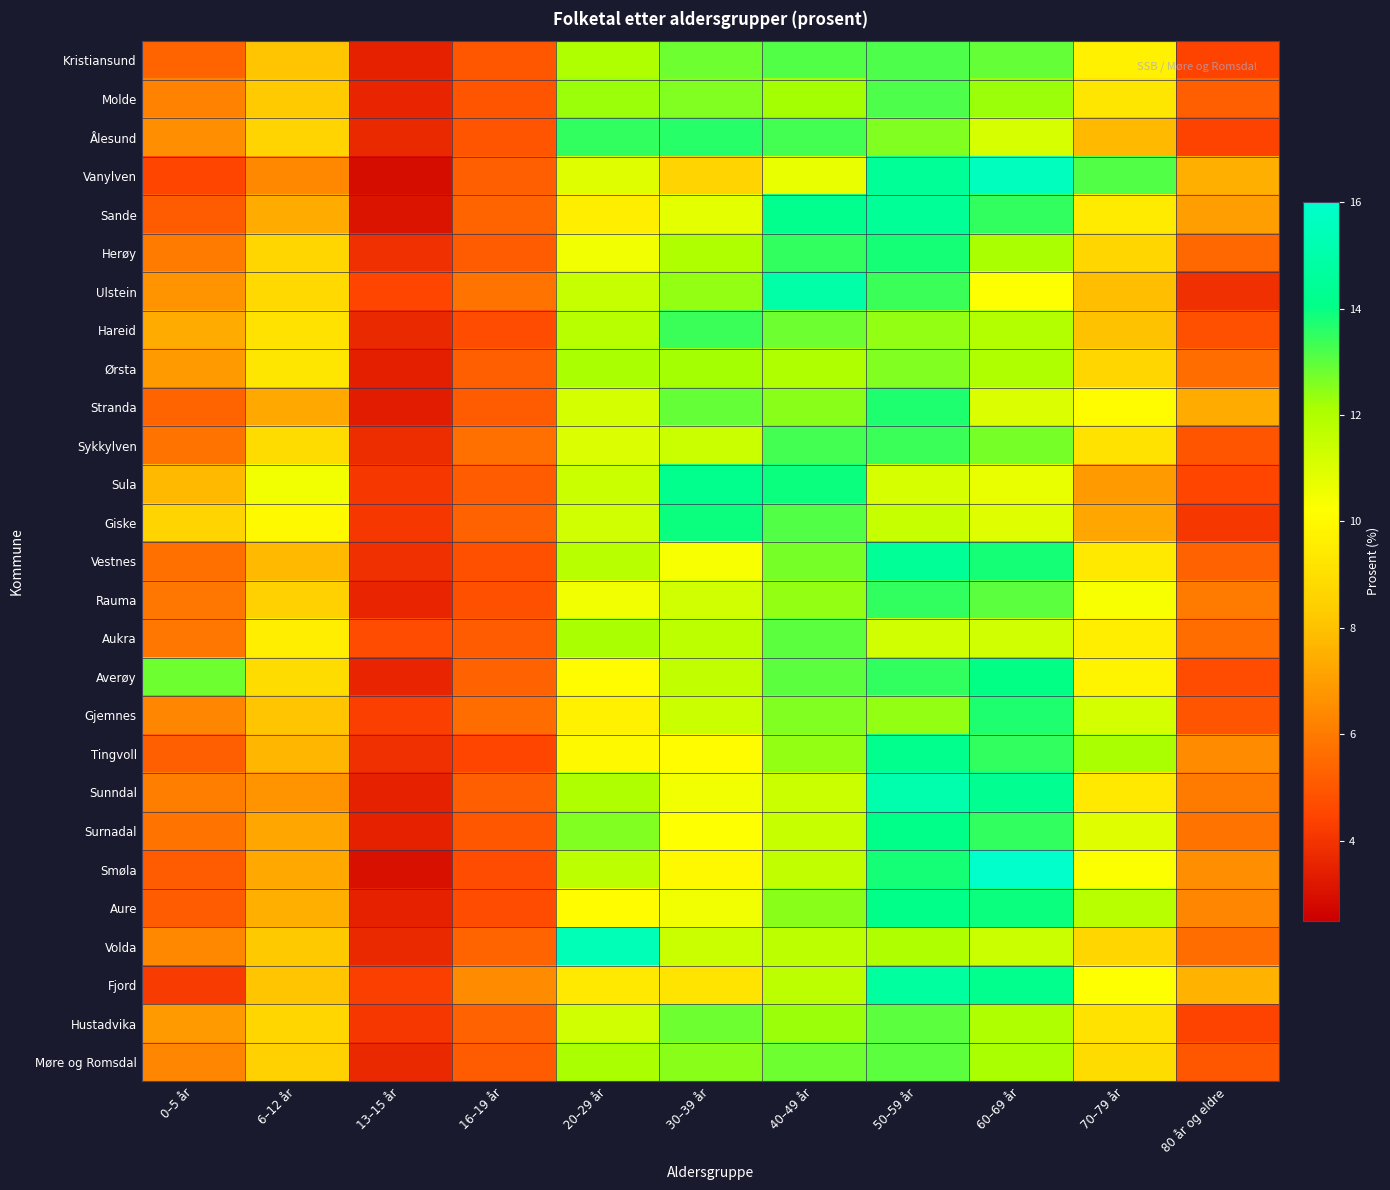

Rank the series by their maximum value, from highest to lowest.

Smøla, Vanylven, Volda, Sunndal, Ulstein, Fjord, Sande, Vestnes, Sula, Tingvoll, Surnadal, Aure, Averøy, Giske, Herøy, Stranda, Gjemnes, Ålesund, Rauma, Hareid, Sykkylven, Kristiansund, Molde, Aukra, Hustadvika, Møre og Romsdal, Ørsta